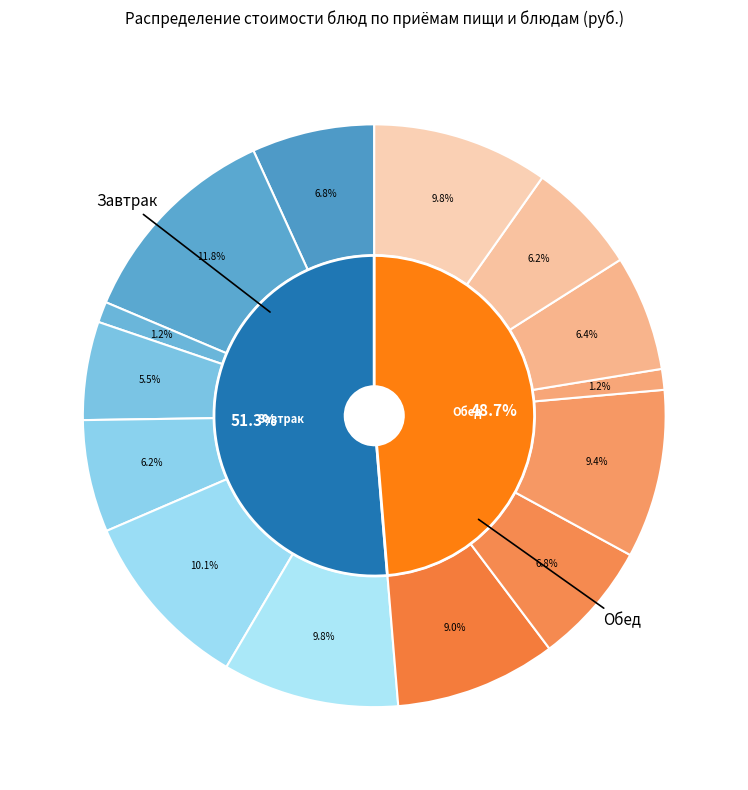

True or false: чурек (Завтрак) accounts for 7% of the total.

False